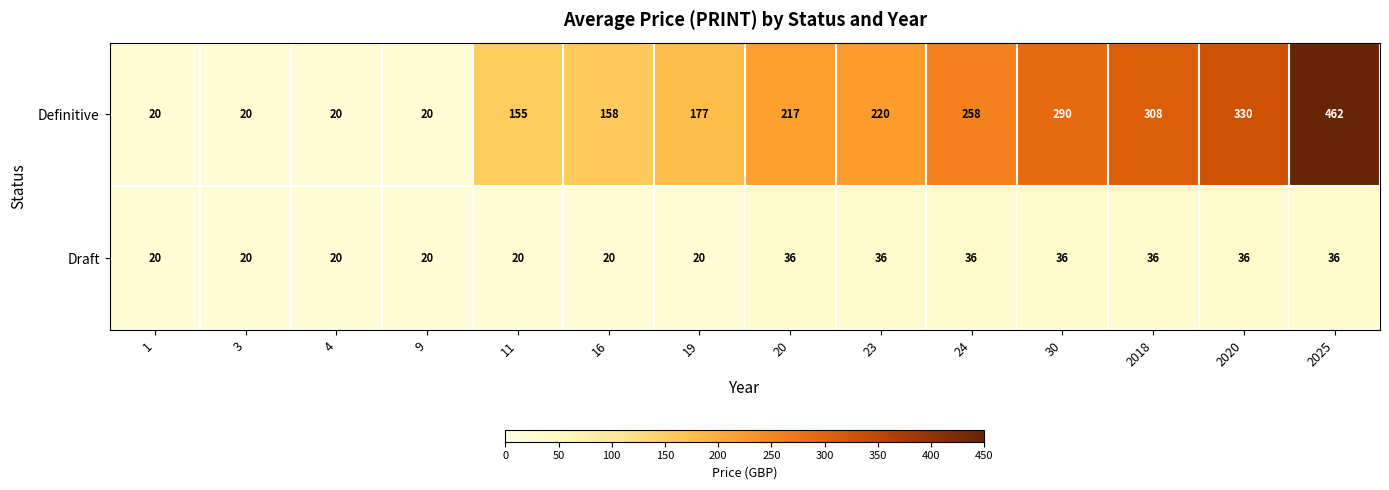

The value of Draft at 19 is 11. True or false?

False